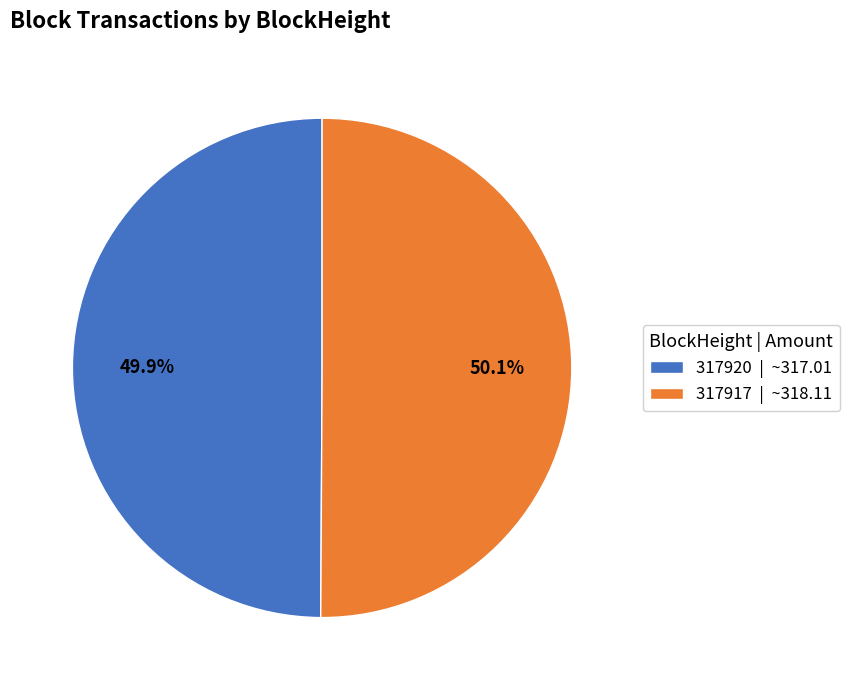

To the nearest percent, what percentage of the pie is 317917?

50%